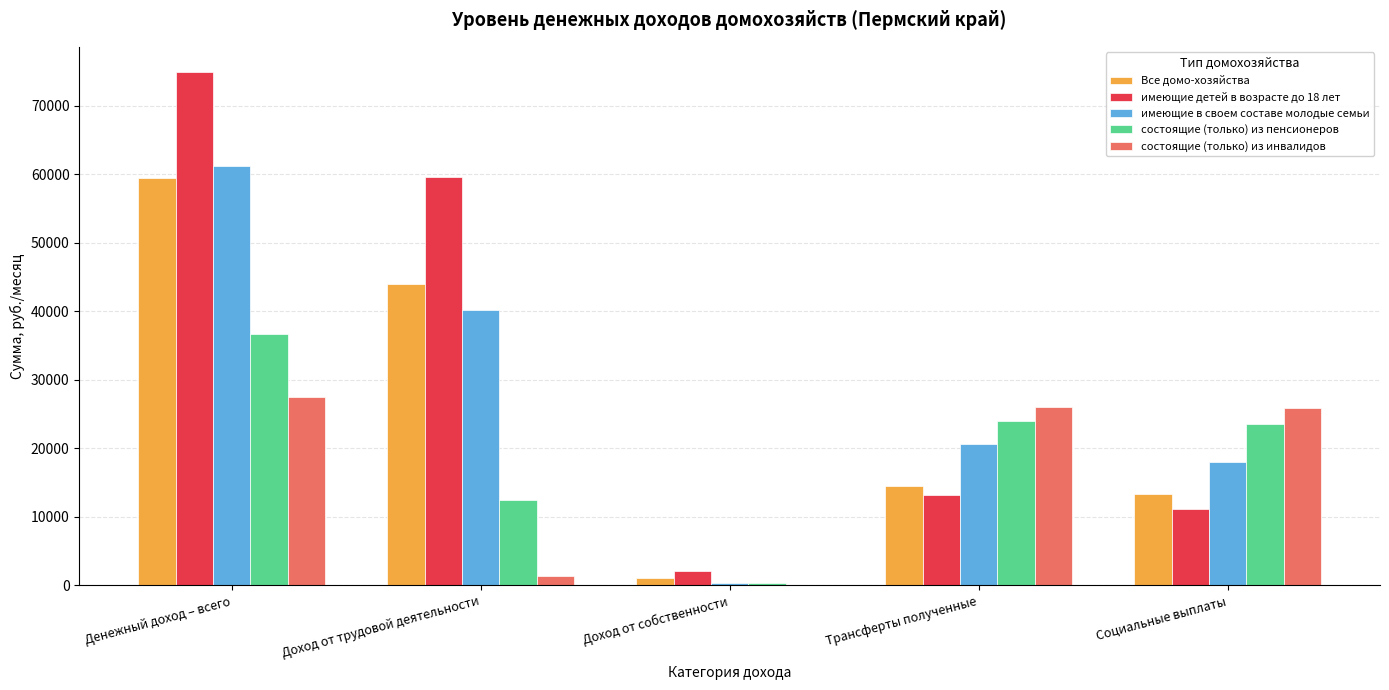

Between Доход от собственности and Трансферты полученные, which series saw the biggest shift?

состоящие (только) из инвалидов